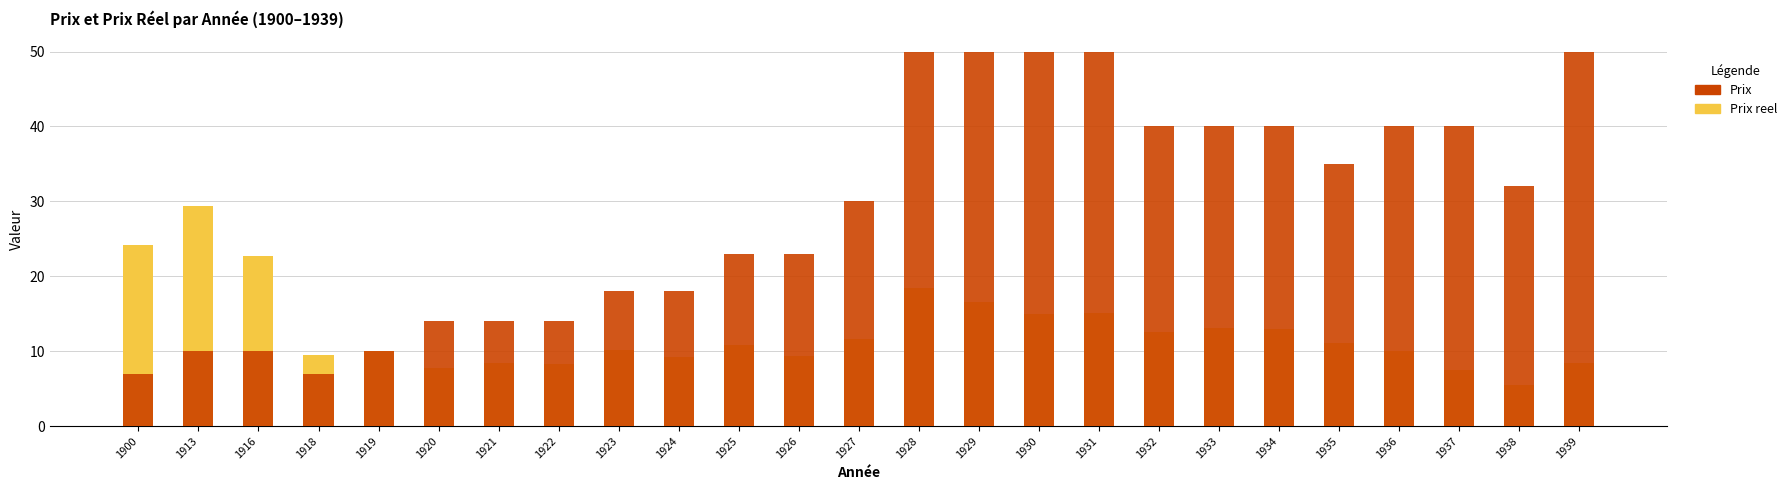

Reading left to right, what are all the values shown in this chart?

Prix reel: 1900=24.1	1913=29.4	1916=22.7	1918=9.5	1919=10.0	1920=7.7	1921=8.4	1922=8.3	1923=10.2	1924=9.3	1925=10.8	1926=9.3	1927=11.6	1928=18.4	1929=16.6	1930=15.0	1931=15.2	1932=12.5	1933=13.1	1934=12.9	1935=11.1	1936=10.1	1937=7.5	1938=5.4	1939=8.4
Prix: 1900=7.0	1913=10.0	1916=10.0	1918=7.0	1919=10.0	1920=14.0	1921=14.0	1922=14.0	1923=18.0	1924=18.0	1925=23.0	1926=23.0	1927=30.0	1928=50.0	1929=50.0	1930=50.0	1931=50.0	1932=40.0	1933=40.0	1934=40.0	1935=35.0	1936=40.0	1937=40.0	1938=32.0	1939=50.0